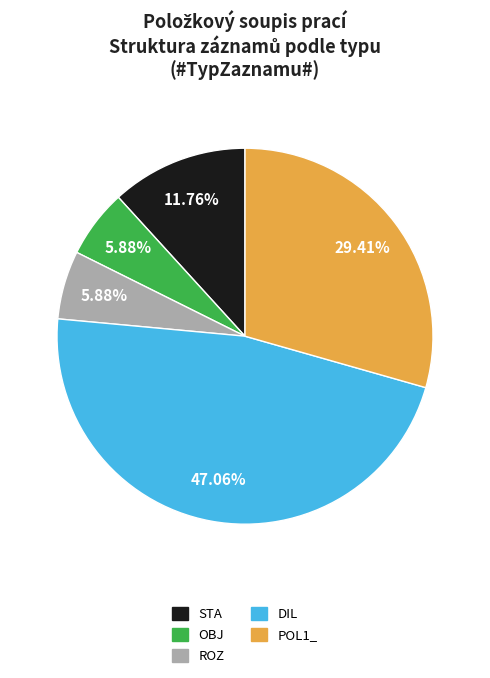

Do OBJ and POL1_ together represent more than half of the pie?

No